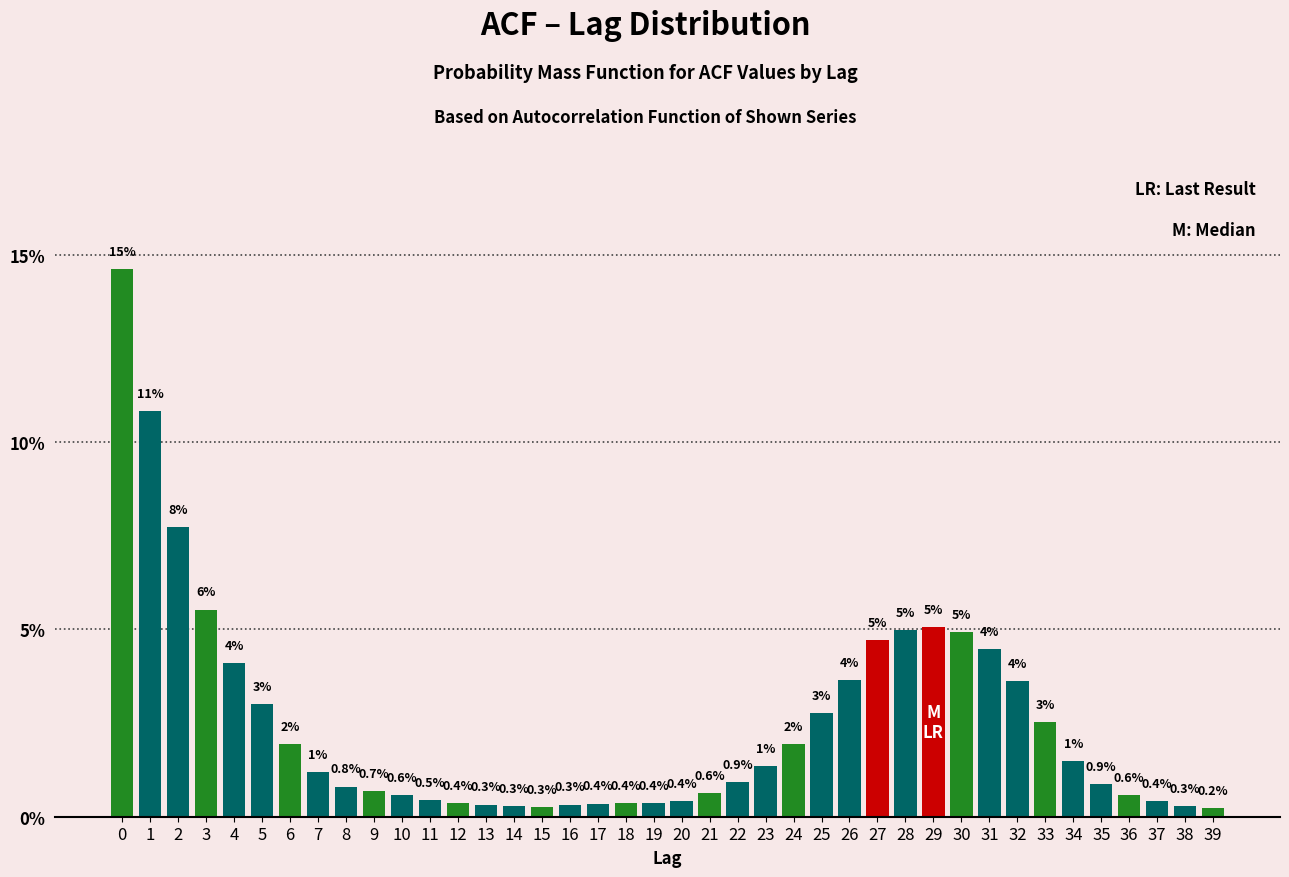

What is the value of the 6th bar from the left?

3.0